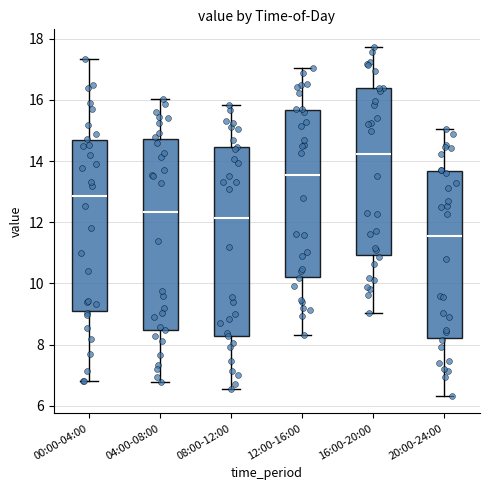

Where is the lower edge of the box for 16:00-20:00 on the y-axis? The values are not printed on the chart, so give them approximately, as read against the axis.

11.0